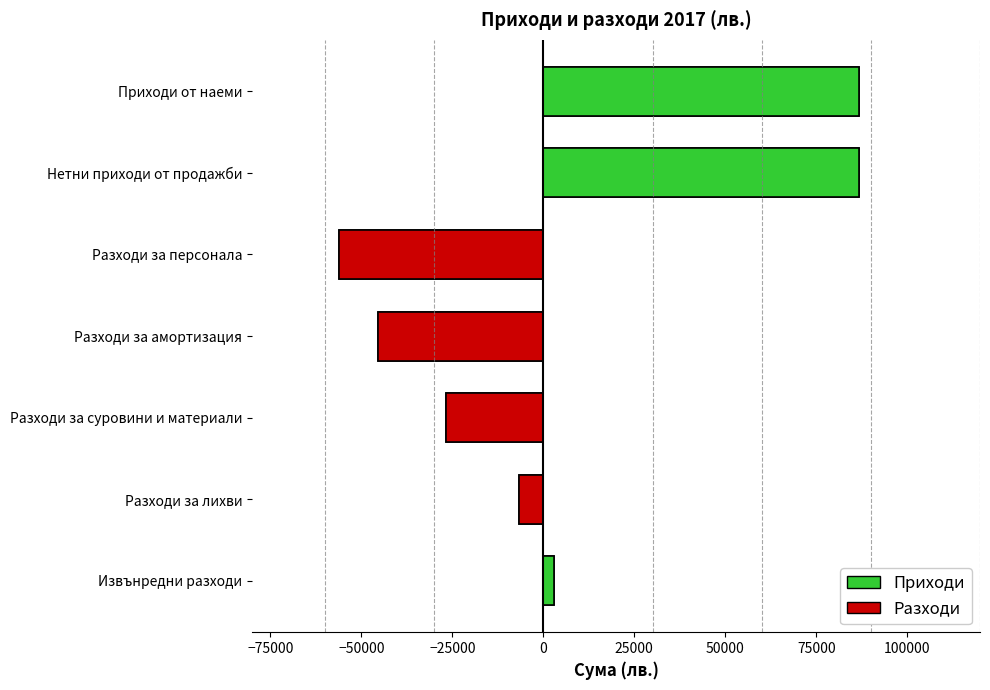

What is the label of the 3rd bar from the left?

Разходи за суровини и материали